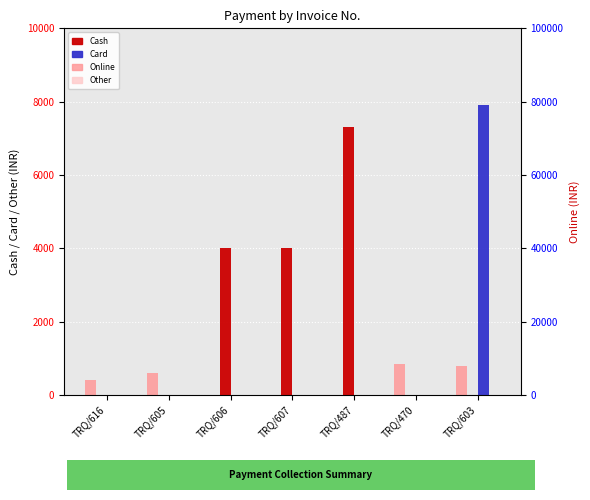

The Card series shows 0 at TRQ/616. True or false?

True